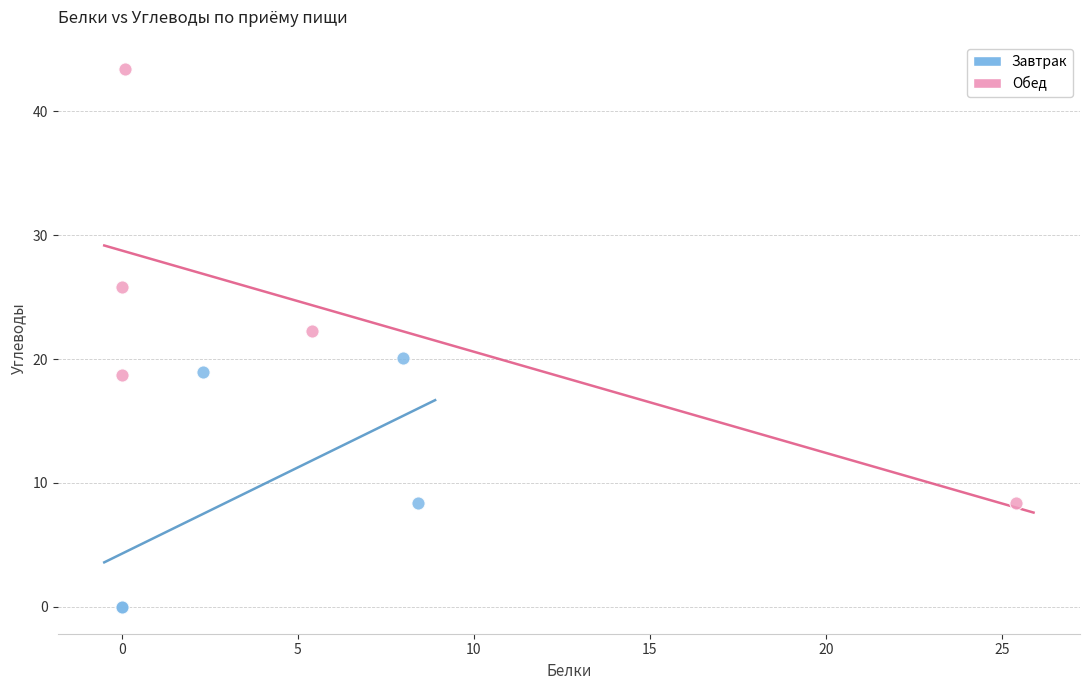

Which series has the largest Y range (max minus min)?

Обед